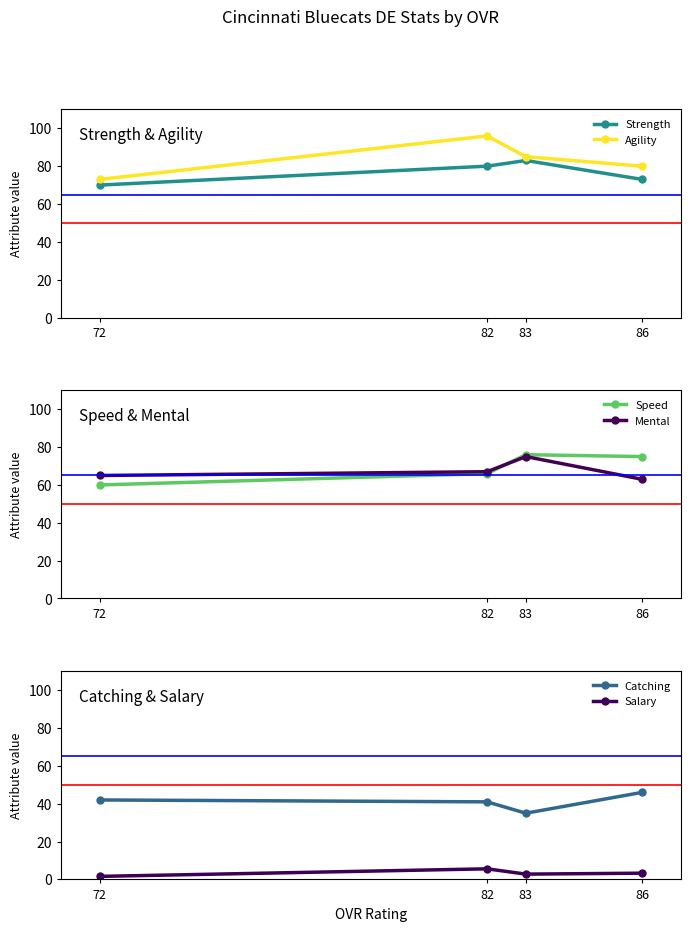

True or false: Catching has more than 0 points higher than both neighbors.

False